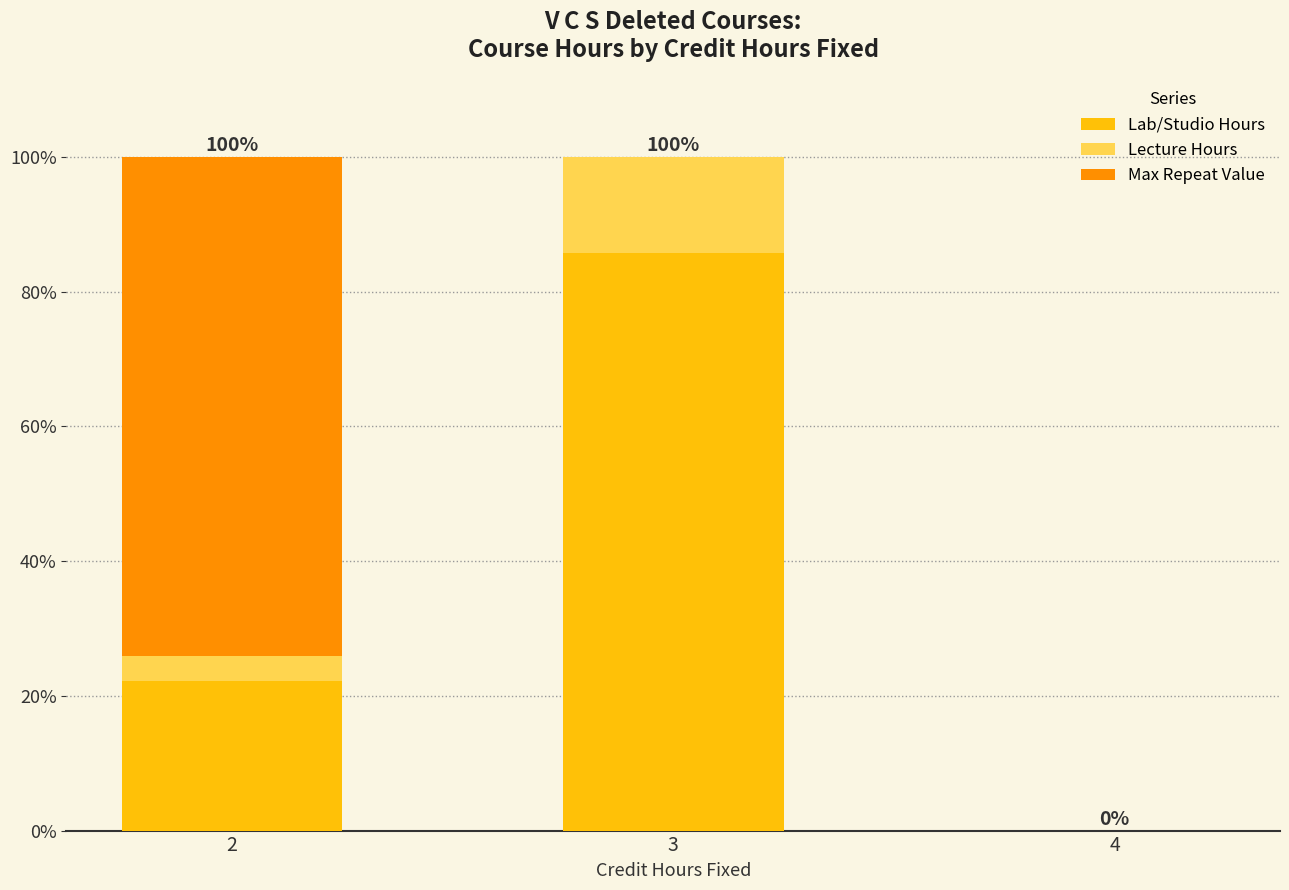

Count the number of categories in the chart.

3